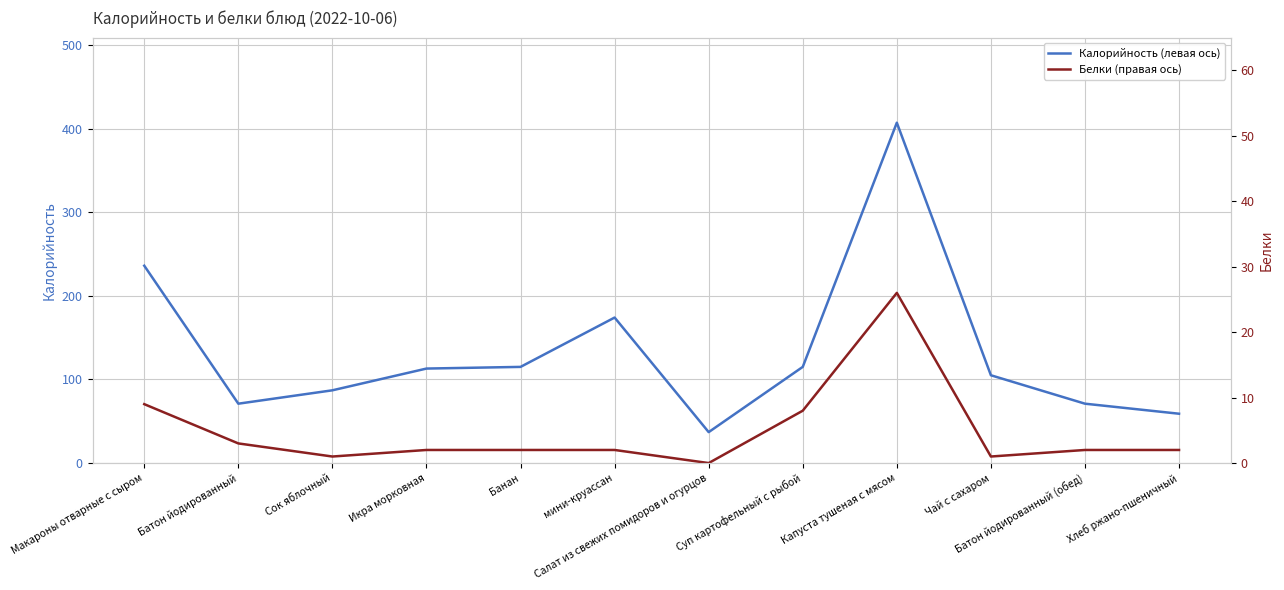

What is the sum of the Калорийность (левая ось) values at Чай с сахаром and Икра морковная?

218